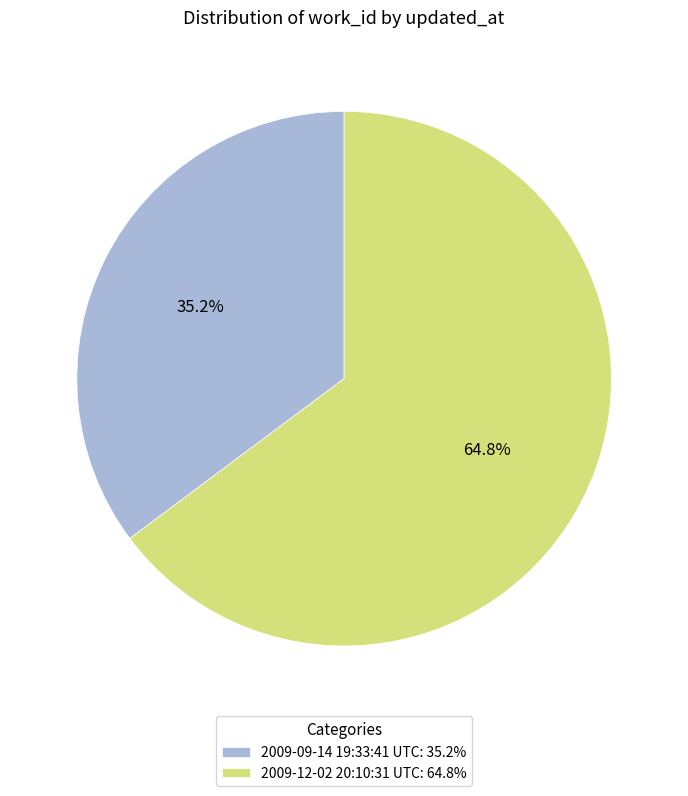

What percentage do 2009-09-14 19:33:41 UTC and 2009-12-02 20:10:31 UTC together represent?

100.0%